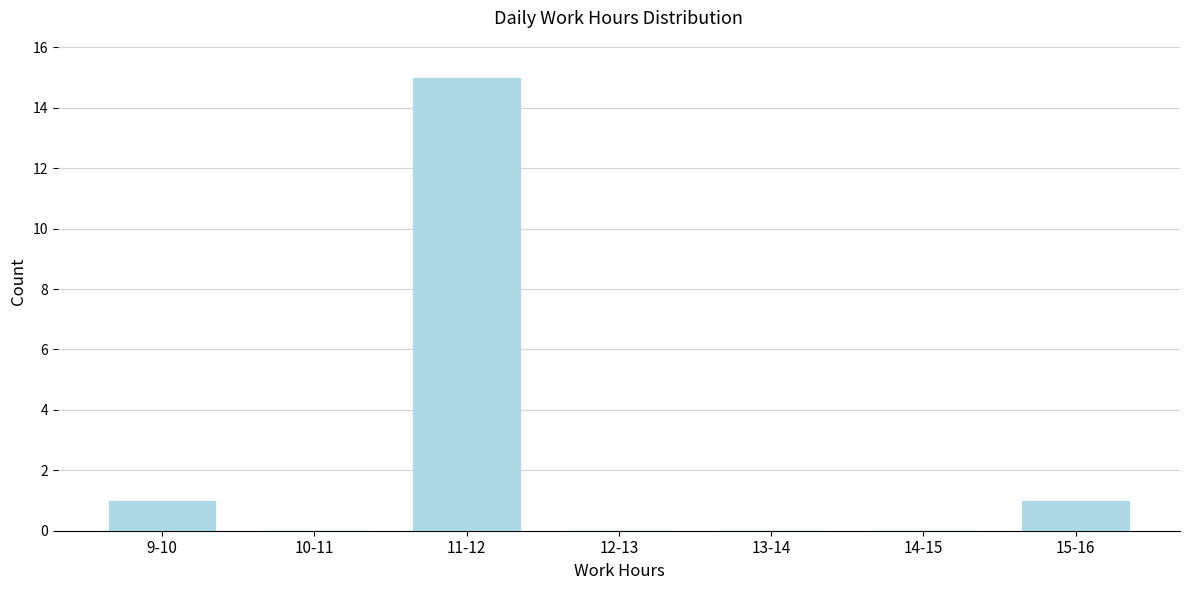

Reading right to left, list all the values displayed in this chart.

15-16=1	14-15=0	13-14=0	12-13=0	11-12=15	10-11=0	9-10=1